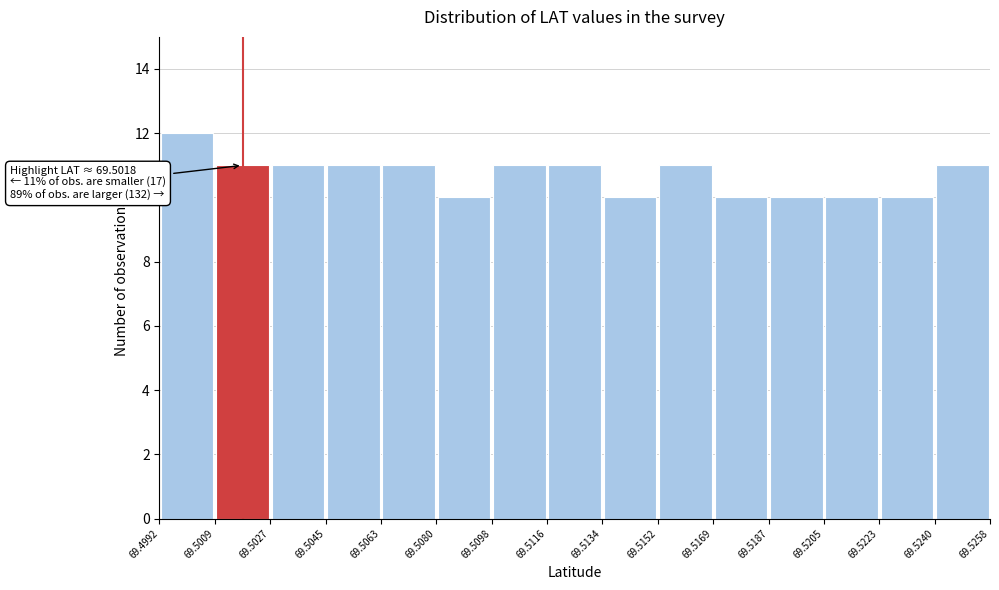

Over which range of the x-axis is the bar tallest?

69.4992 to 69.5009